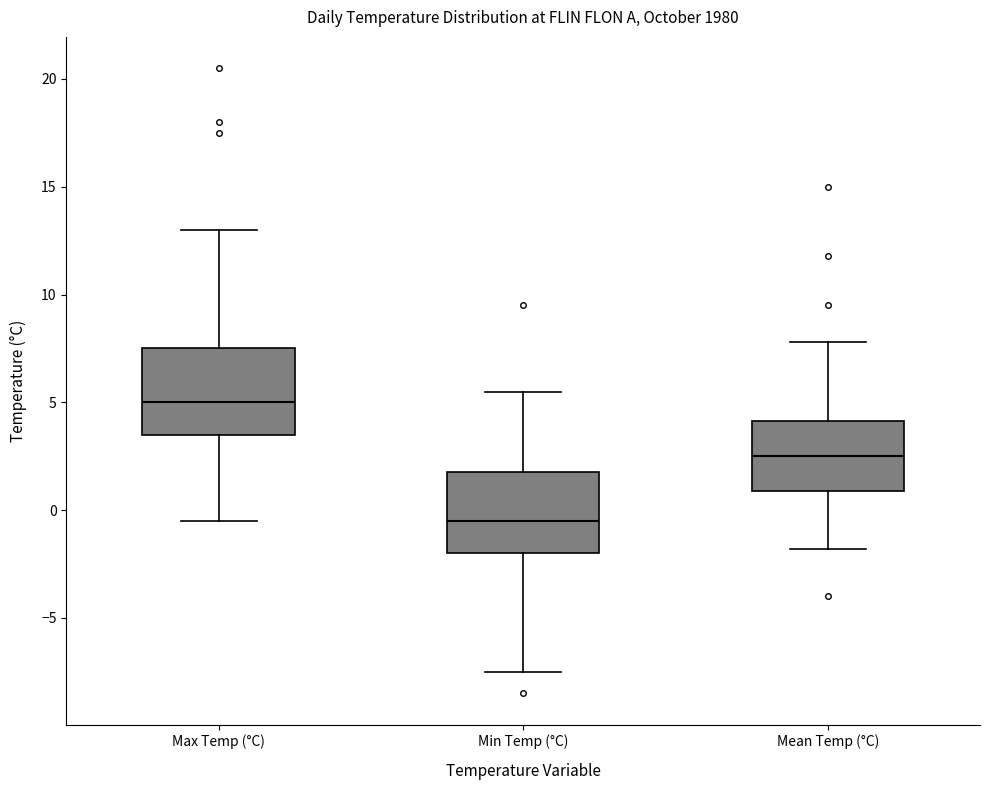

Reading left to right, transcribe this box plot: for each box, give where its median line is, the range the box spans, and where its two whiskers end, as read against the y-axis. The values are not printed on the chart, so give them approximately, as read against the axis.

Max Temp (°C): median 5.0, box 3.5 to 7.5, whiskers -0.5 to 13.0
Min Temp (°C): median -0.5, box -2.0 to 2.0, whiskers -7.5 to 5.5
Mean Temp (°C): median 2.5, box 1.0 to 4.0, whiskers -2.0 to 8.0